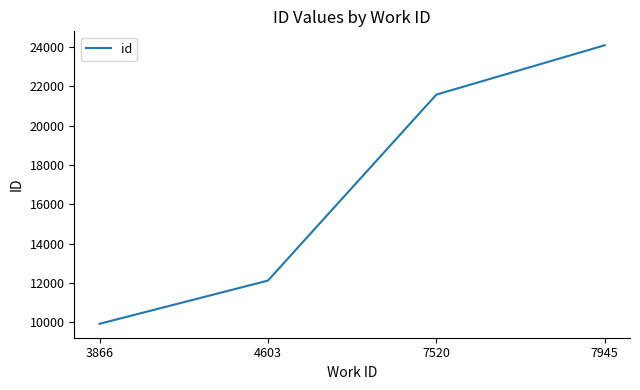

Count the values in the range 12121 to 24087.

3